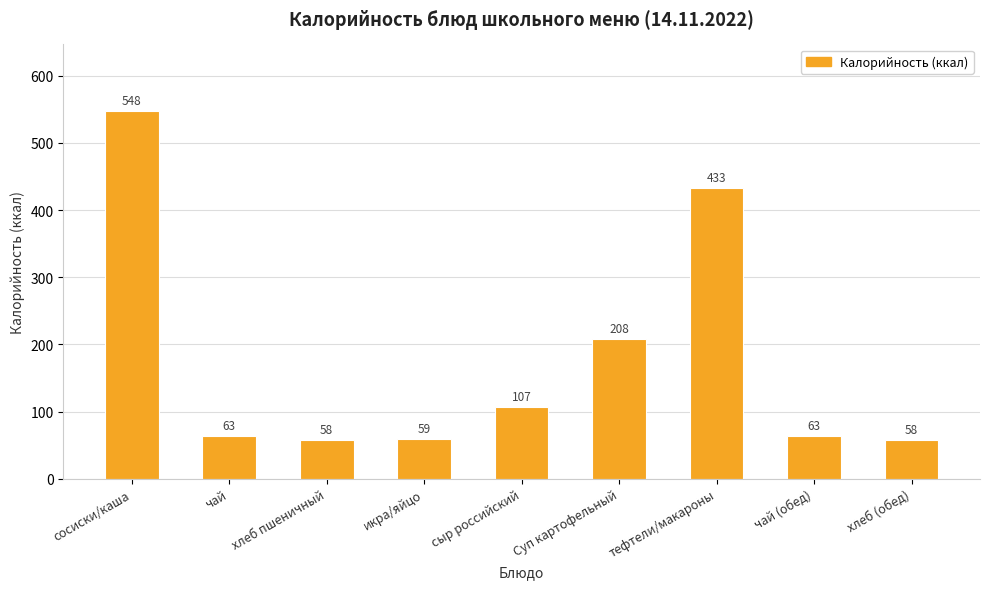

The value at чай is 63. True or false?

True